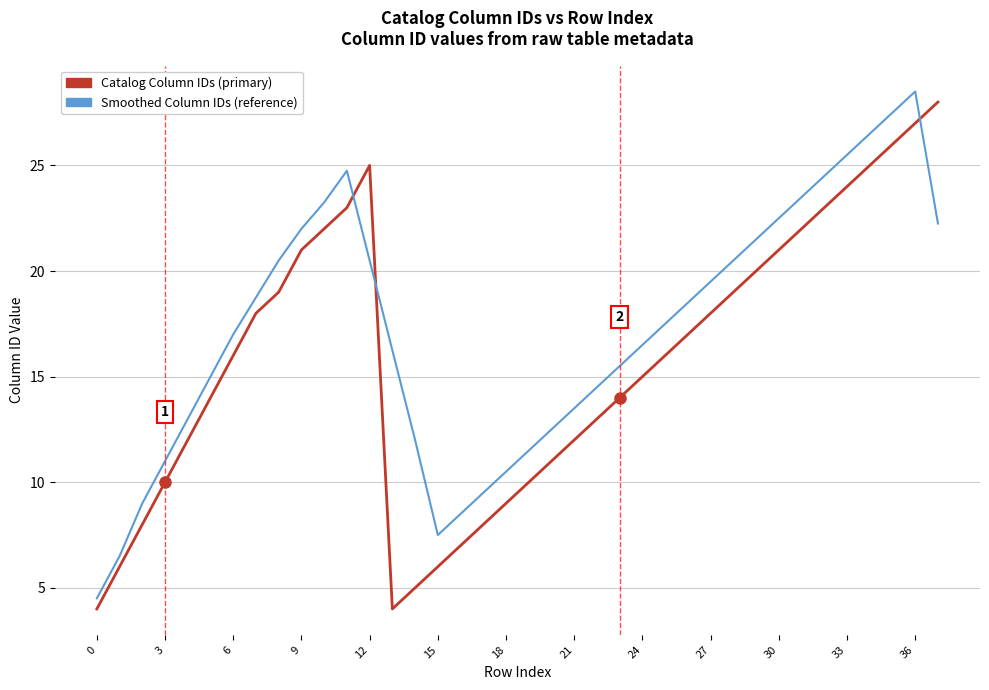

Which series has the largest total across all categories?

Smoothed Column IDs (reference)